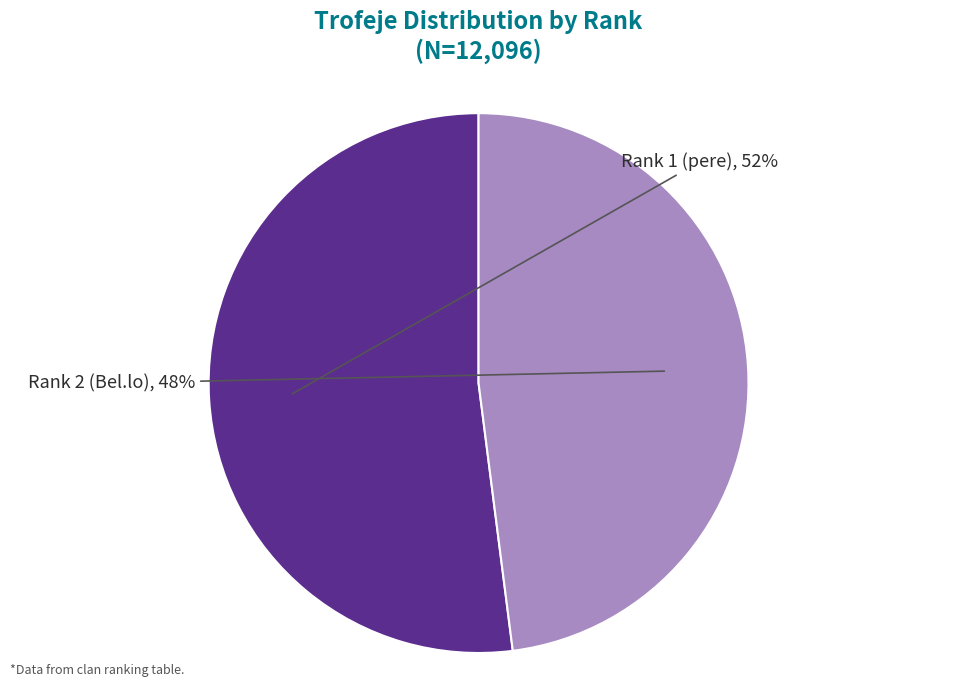

Which category has the smallest portion of the pie?

2